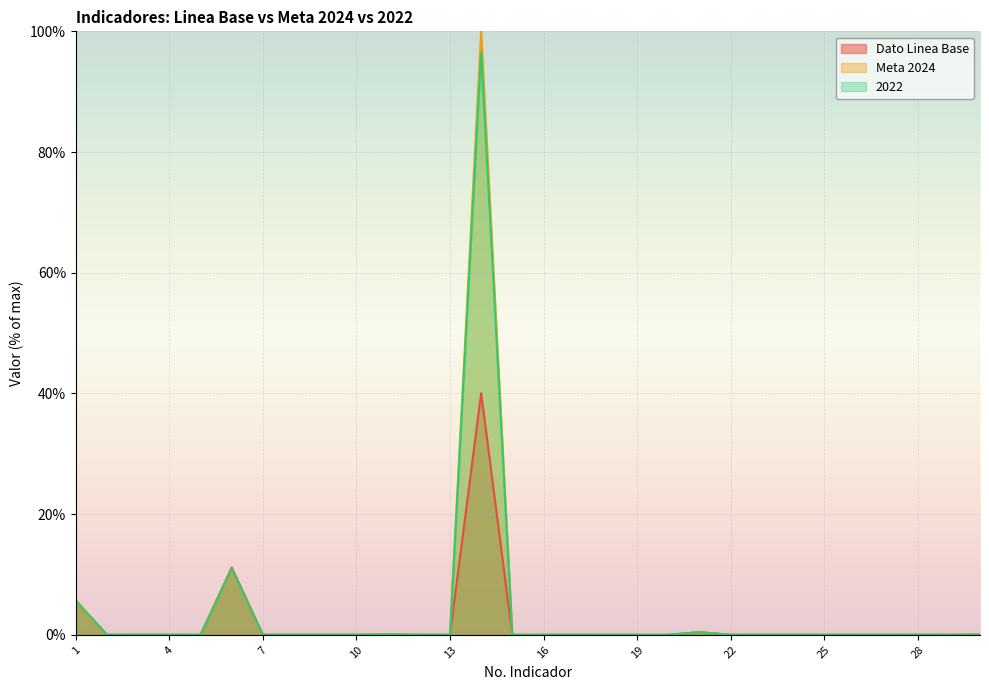

Which label corresponds to the smallest value in the chart?

13